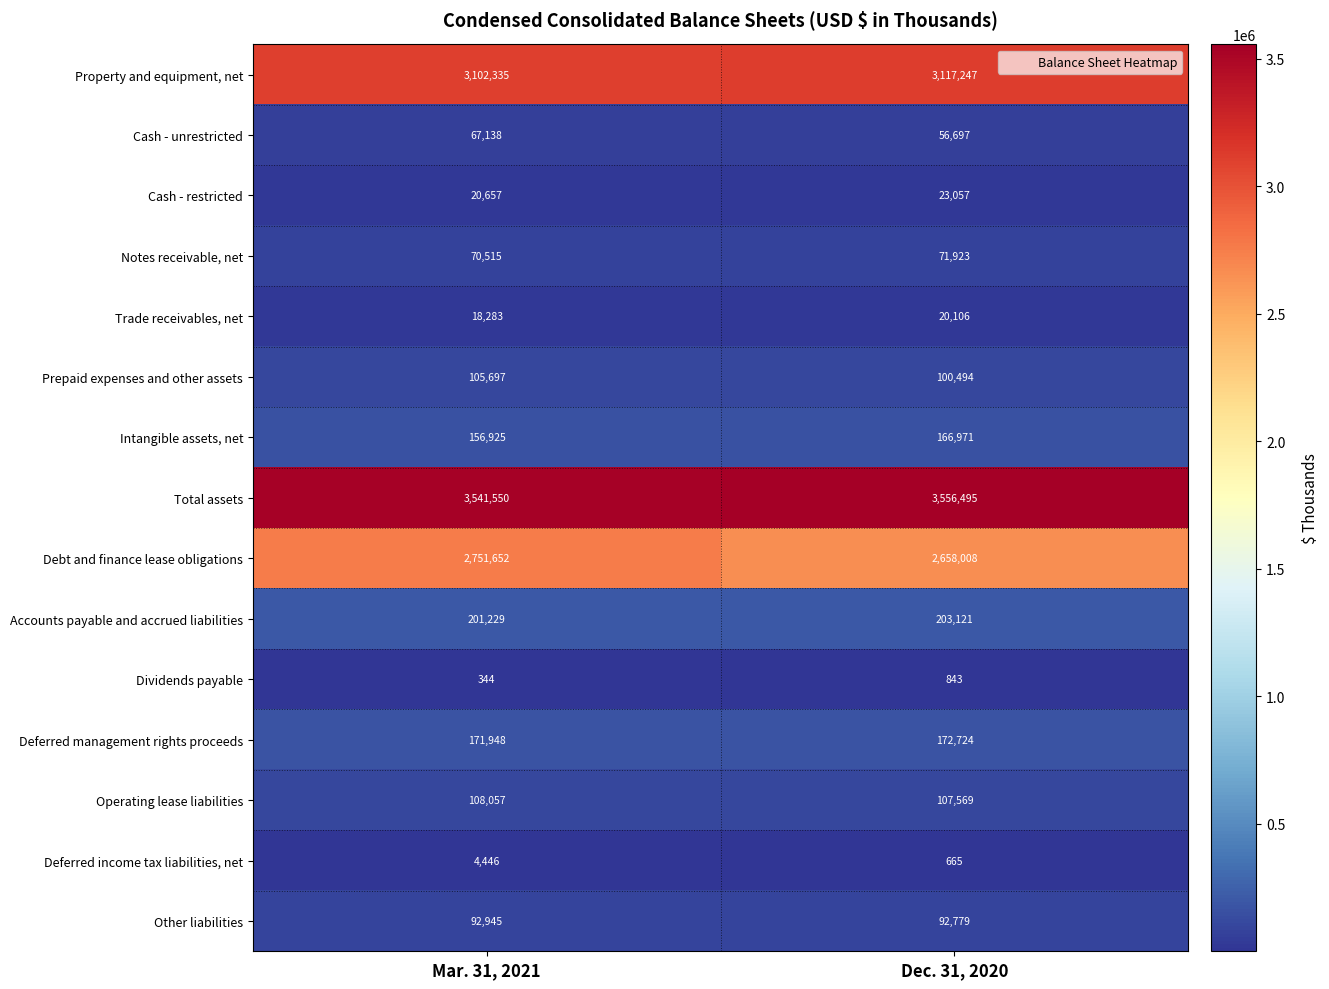

What is the sum of the Total assets values at Mar. 31, 2021 and Dec. 31, 2020?

7098045